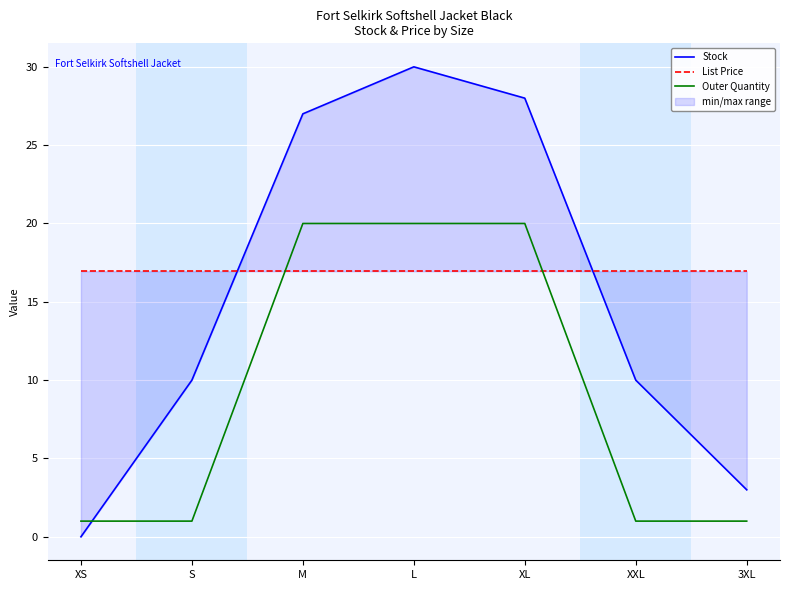

Read the Stock value at 3XL.

3.0